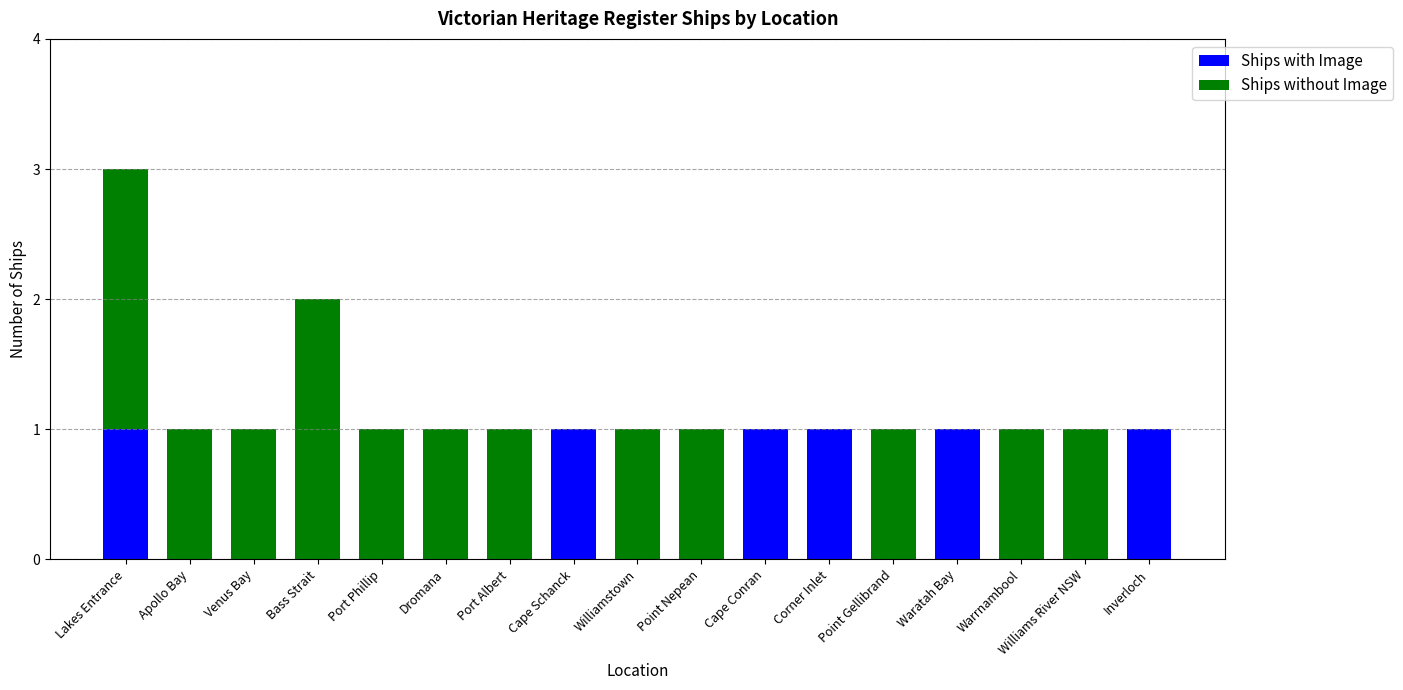

What is the total value across all series at Lakes Entrance?

3